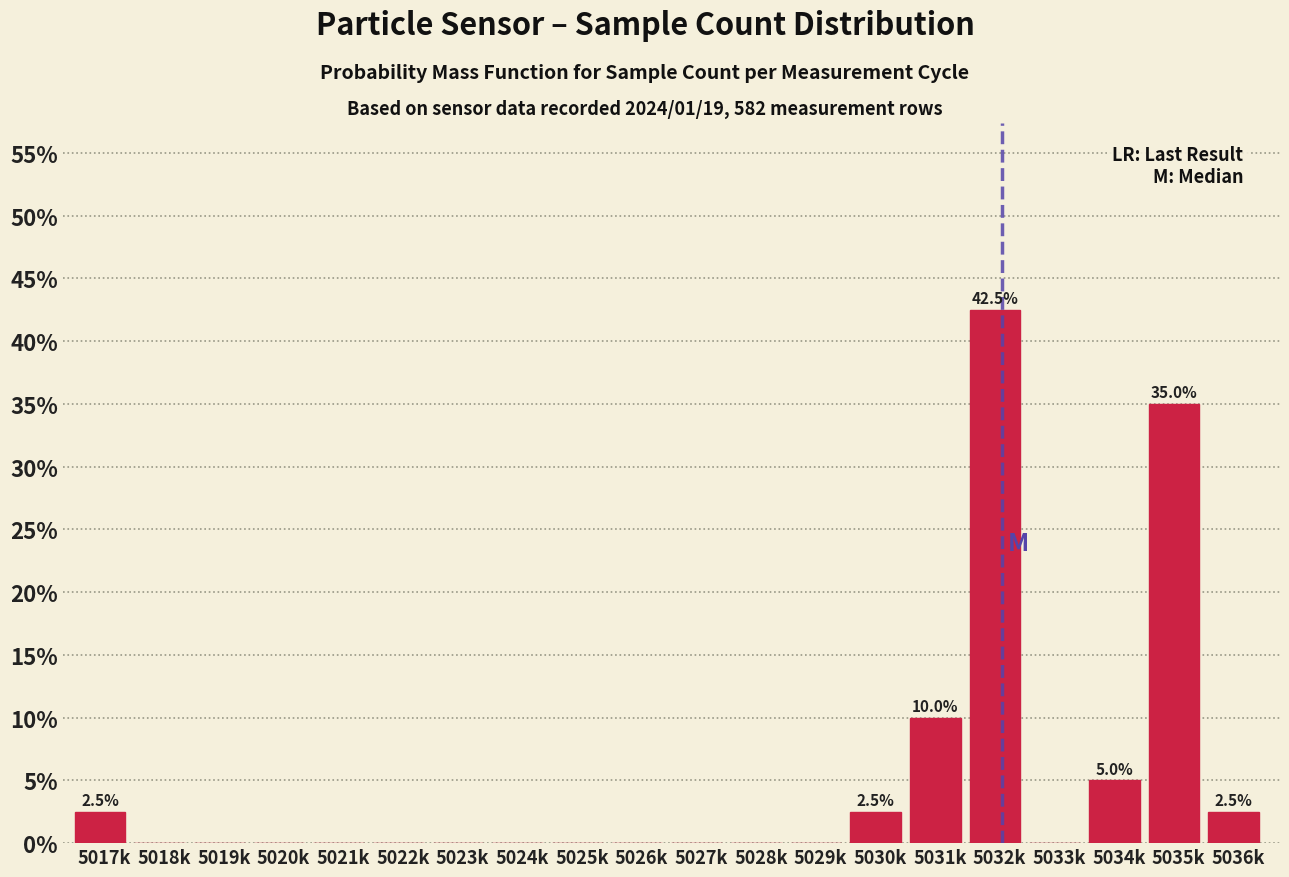

Reading right to left, what are all the values shown in this chart?

5036k=2.5	5035k=35.0	5034k=5.0	5033k=0.0	5032k=42.5	5031k=10.0	5030k=2.5	5029k=0.0	5028k=0.0	5027k=0.0	5026k=0.0	5025k=0.0	5024k=0.0	5023k=0.0	5022k=0.0	5021k=0.0	5020k=0.0	5019k=0.0	5018k=0.0	5017k=2.5